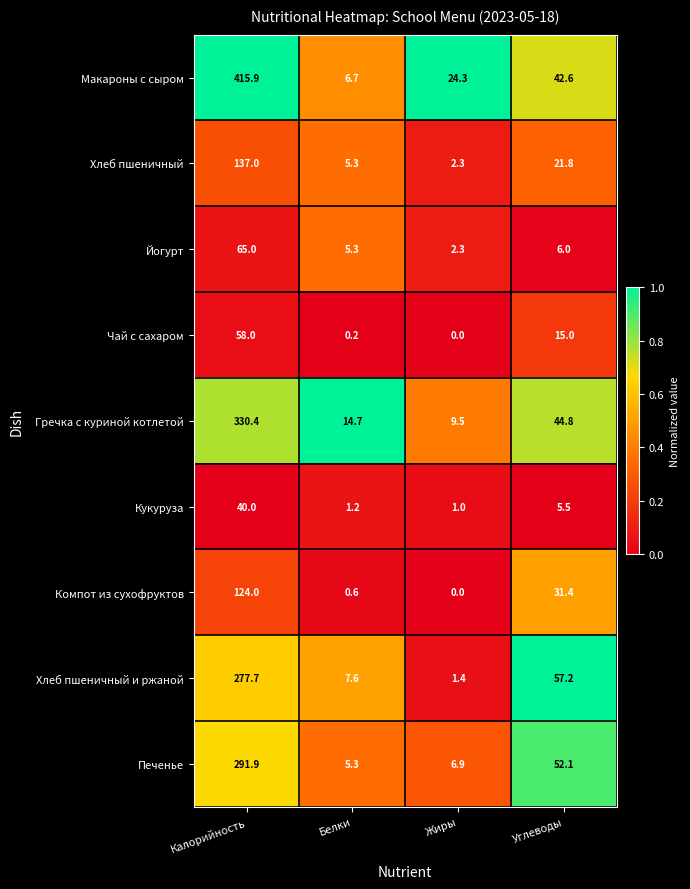

Rank the series by their maximum value, from highest to lowest.

Макароны с сыром, Гречка с куриной котлетой, Печенье, Хлеб пшеничный и ржаной, Хлеб пшеничный, Компот из сухофруктов, Йогурт, Чай с сахаром, Кукуруза